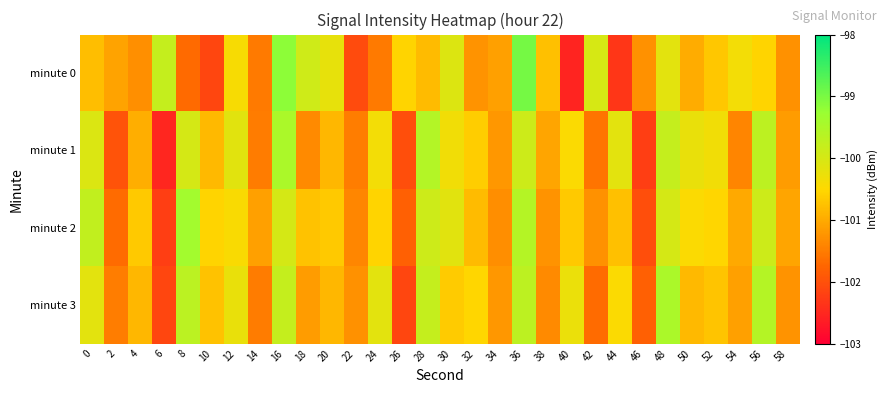

Reading right to left, transcribe all the data shown in this chart.

minute 0: 58=-101.3	56=-100.6	54=-100.4	52=-100.7	50=-101.0	48=-100.2	46=-101.3	44=-102.3	42=-100.0	40=-102.5	38=-100.8	36=-99.0	34=-101.1	32=-101.3	30=-100.1	28=-100.8	26=-100.6	24=-101.5	22=-102.1	20=-100.2	18=-99.9	16=-99.2	14=-101.5	12=-100.4	10=-102.1	8=-101.7	6=-99.8	4=-101.3	2=-101.1	0=-100.8
minute 1: 58=-101.1	56=-99.7	54=-101.4	52=-100.3	50=-100.2	48=-99.8	46=-102.2	44=-100.2	42=-101.6	40=-100.5	38=-101.0	36=-99.9	34=-101.2	32=-100.6	30=-100.3	28=-99.6	26=-102.0	24=-100.4	22=-101.5	20=-100.9	18=-101.3	16=-99.5	14=-101.5	12=-100.1	10=-100.8	8=-100.0	6=-102.5	4=-101.0	2=-102.0	0=-100.1
minute 2: 58=-101.0	56=-99.9	54=-101.0	52=-100.5	50=-100.4	48=-100.0	46=-102.0	44=-100.8	42=-101.3	40=-100.7	38=-101.2	36=-99.6	34=-101.3	32=-100.8	30=-100.1	28=-99.9	26=-101.8	24=-100.6	22=-101.4	20=-100.7	18=-100.7	16=-100.0	14=-101.1	12=-100.4	10=-100.5	8=-99.4	6=-102.2	4=-100.7	2=-101.7	0=-99.8
minute 3: 58=-101.2	56=-99.6	54=-101.1	52=-100.7	50=-100.8	48=-99.5	46=-101.8	44=-100.5	42=-101.7	40=-100.3	38=-101.3	36=-99.7	34=-101.2	32=-100.5	30=-100.6	28=-99.8	26=-102.1	24=-100.2	22=-101.3	20=-100.9	18=-101.1	16=-99.8	14=-101.5	12=-100.2	10=-100.7	8=-99.7	6=-102.1	4=-100.9	2=-101.5	0=-100.2